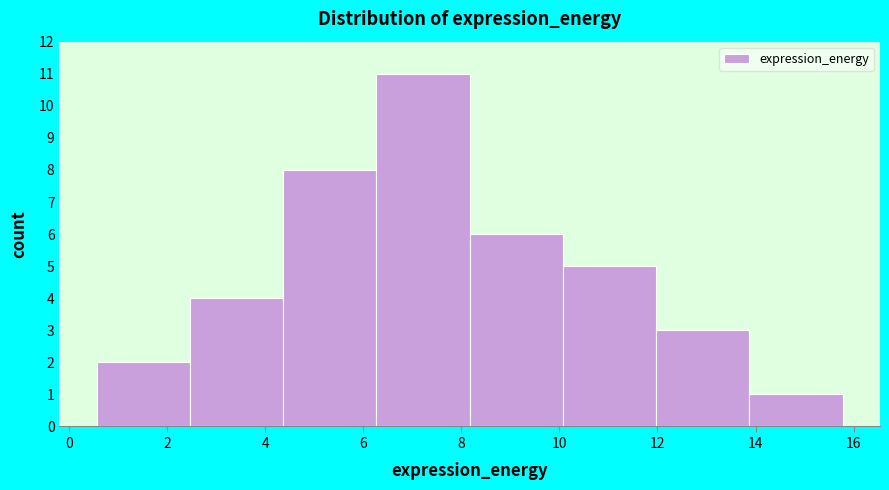

Which range on the x-axis has the tallest bar?

6.2 to 8.2